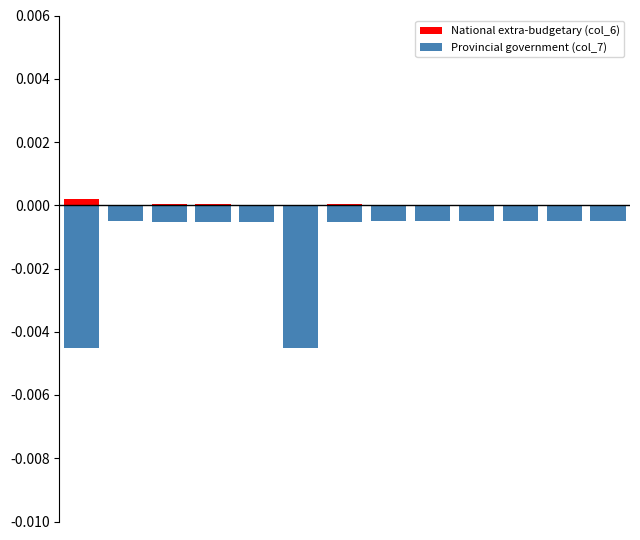

Is the value of Provincial government (col_7) at 8 greater than the value of National extra-budgetary (col_6) at 10?

No